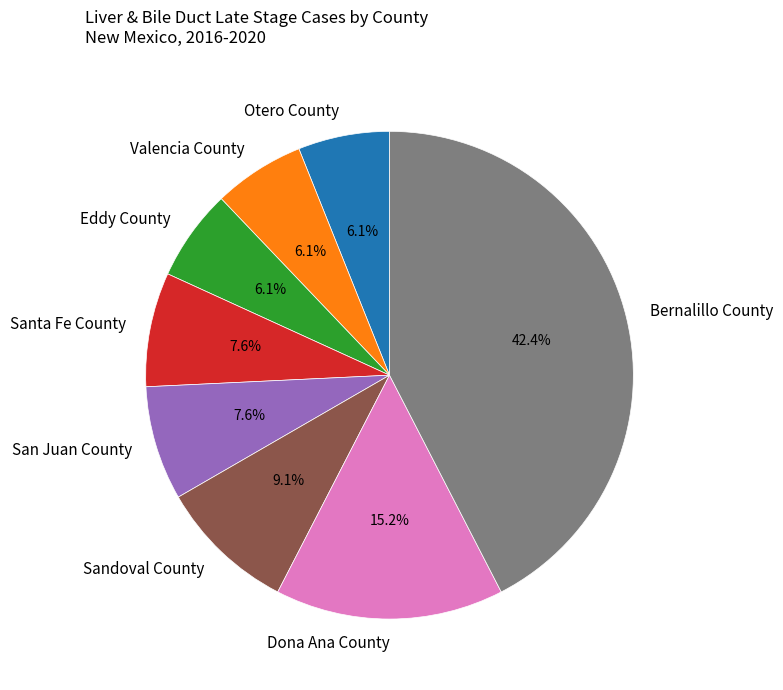

To the nearest percent, what is the difference between the largest and smallest slice percentages?

36%